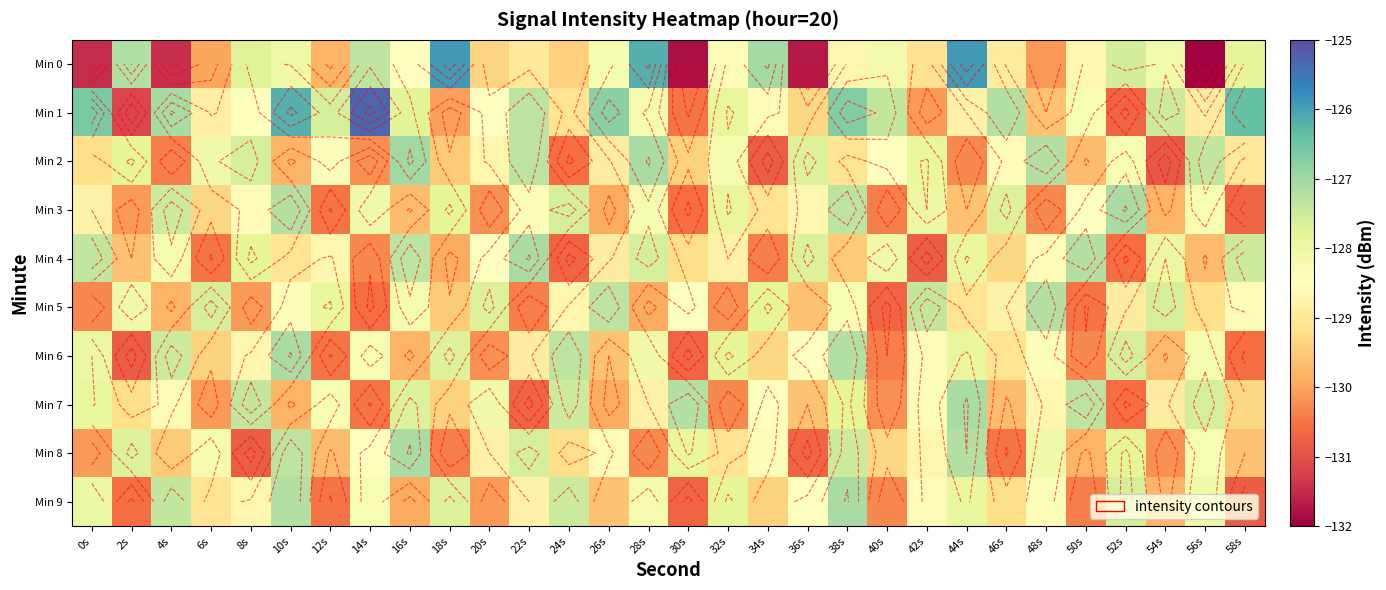

Which series changed the most between 24s and 54s?

Min 4